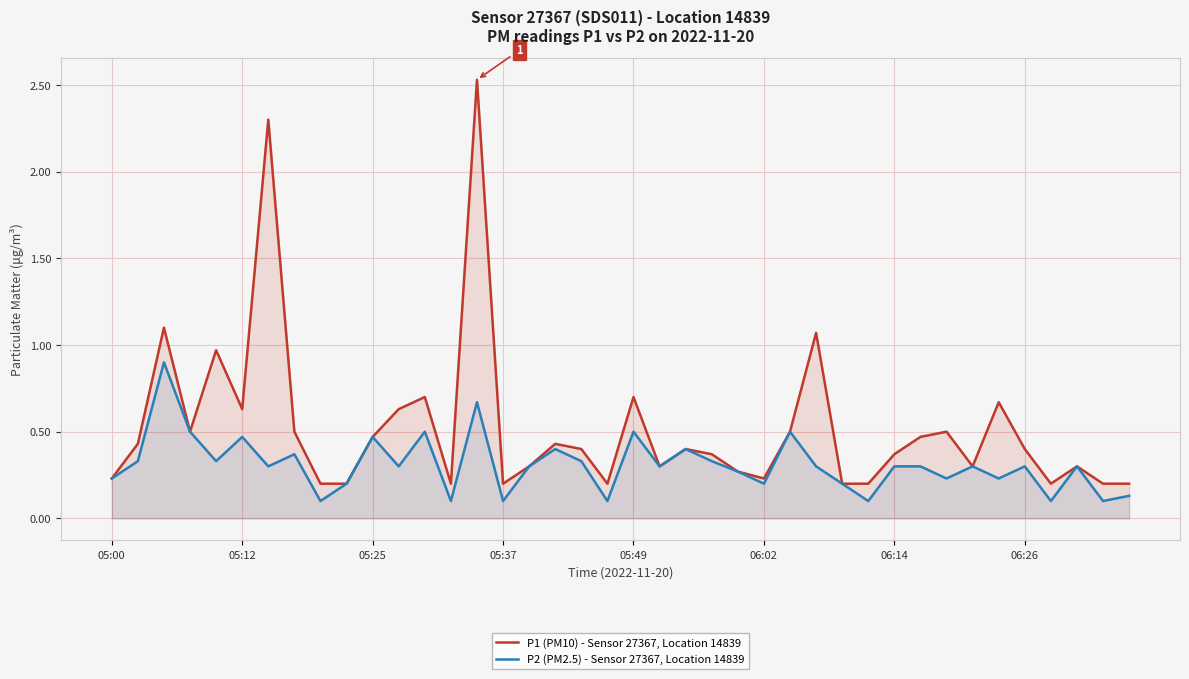

What is the approximate value of P1 (PM10) - Sensor 27367, Location 14839 at 05:00?

0.2